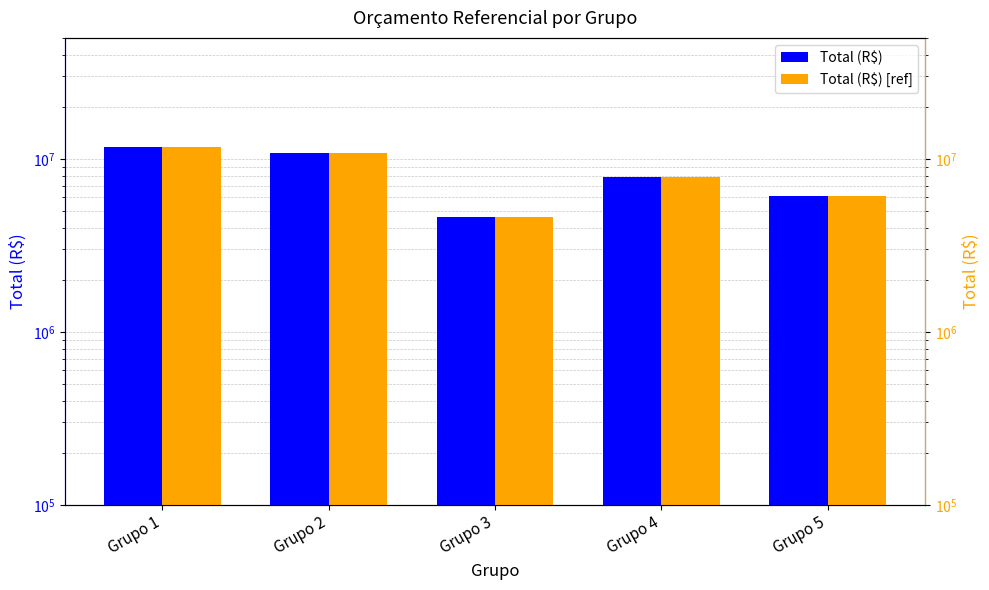

What is the minimum value shown in the chart?

4618870.7